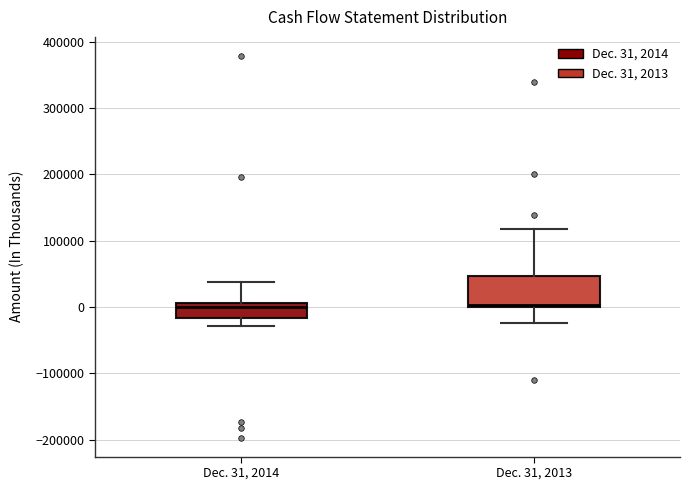

Where does the upper whisker of the box for Dec. 31, 2013 end on the y-axis? The values are not printed on the chart, so give them approximately, as read against the axis.

120000